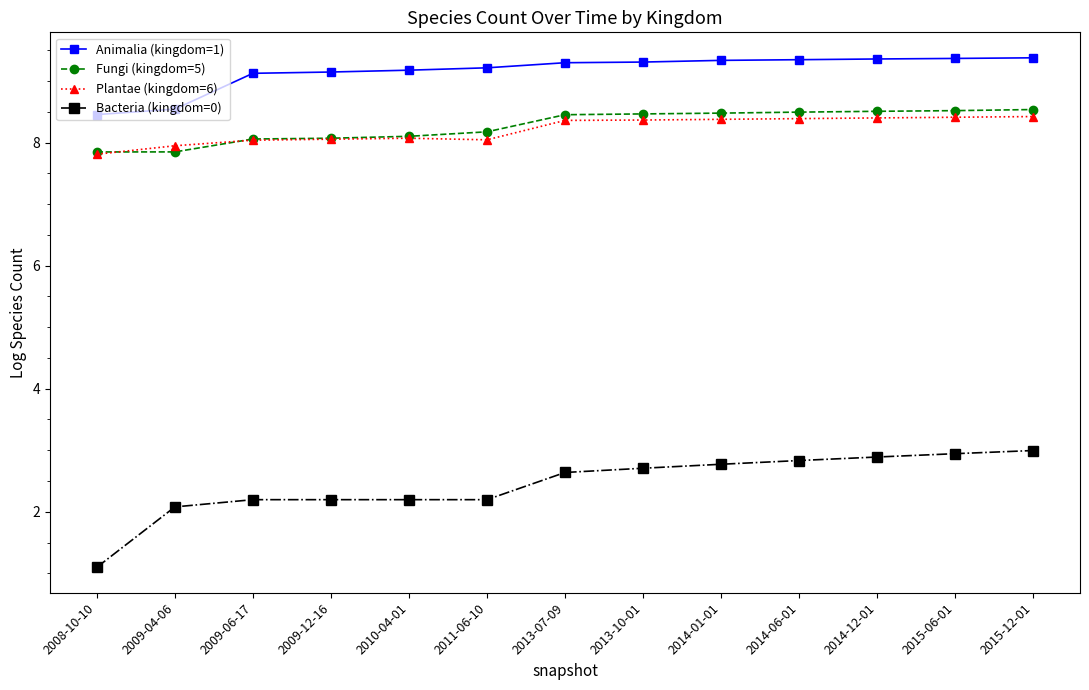

At which category does the chart reach its minimum across all series?

2008-10-10